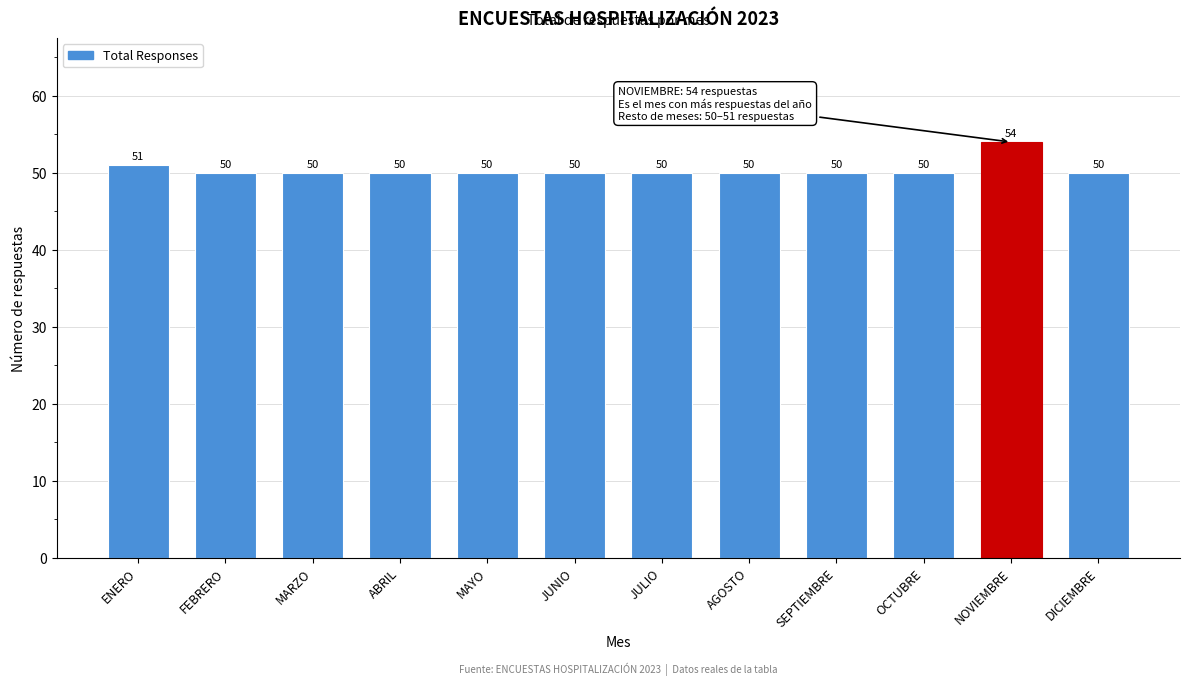

Reading left to right, list all the values displayed in this chart.

ENERO=51	FEBRERO=50	MARZO=50	ABRIL=50	MAYO=50	JUNIO=50	JULIO=50	AGOSTO=50	SEPTIEMBRE=50	OCTUBRE=50	NOVIEMBRE=54	DICIEMBRE=50